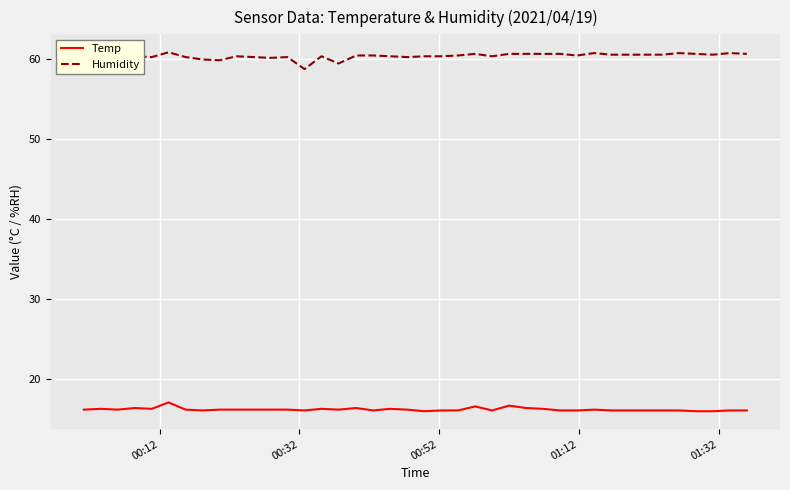

Which series has the largest total across all categories?

Humidity